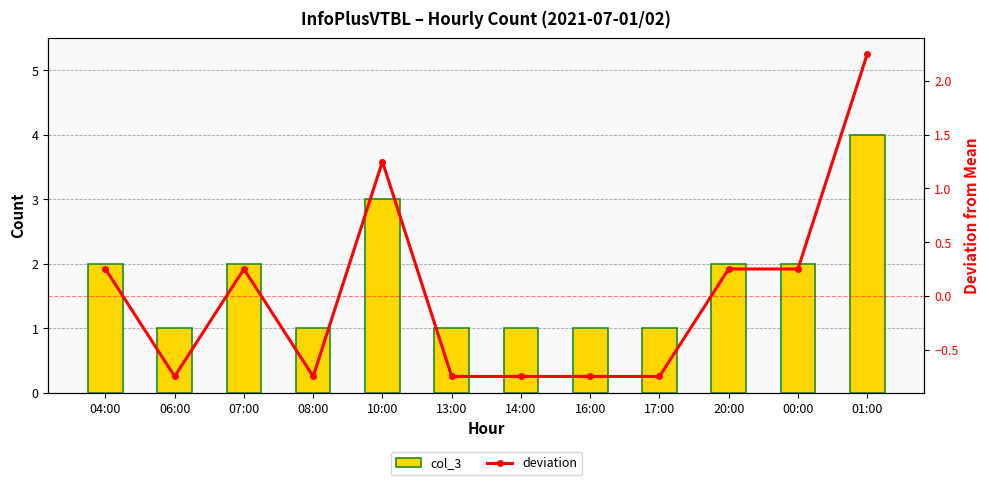

Rank the series by their maximum value, from highest to lowest.

col_3, deviation